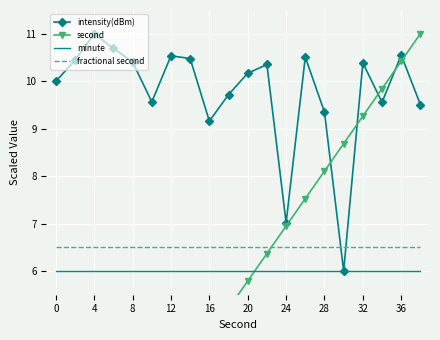

What is the sum of all minute values?

120.0